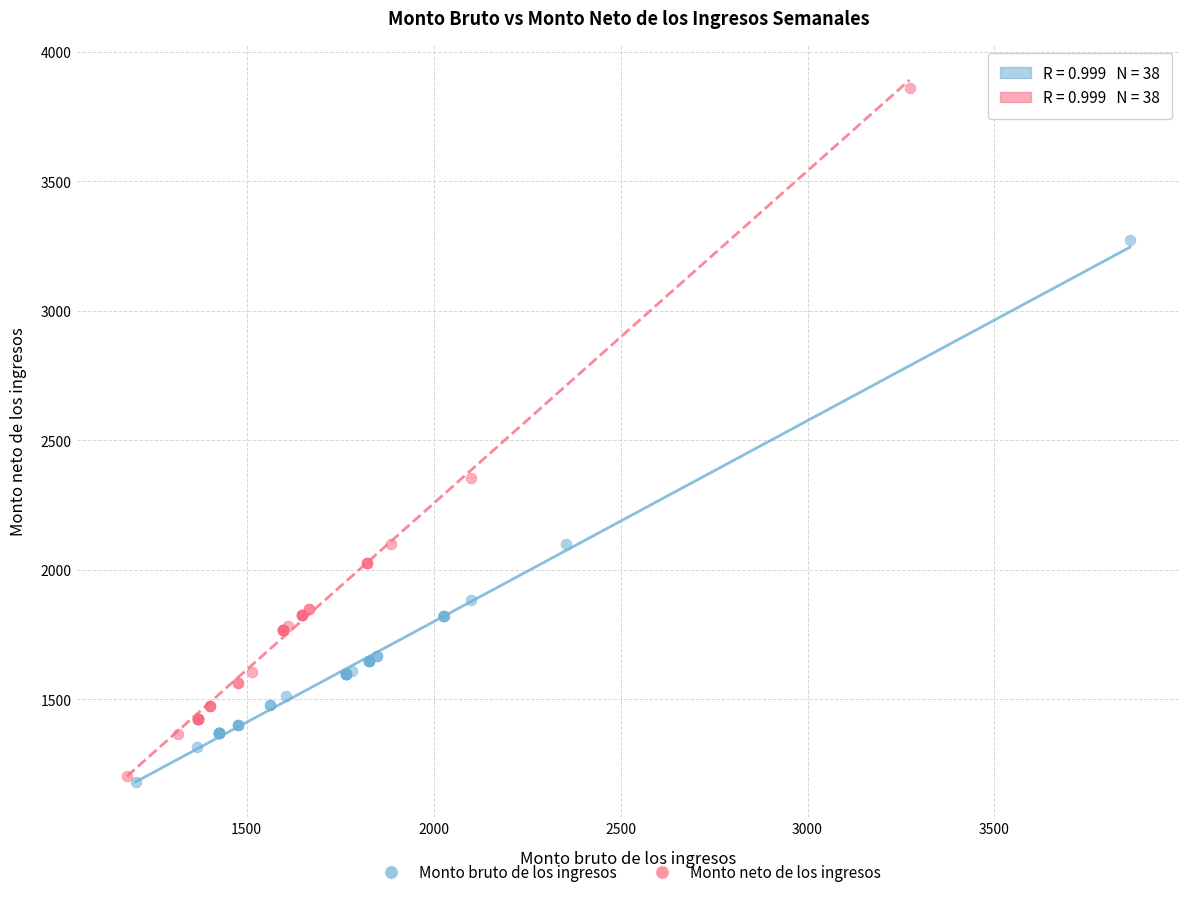

Which series reaches the minimum Y coordinate?

Monto bruto de los ingresos